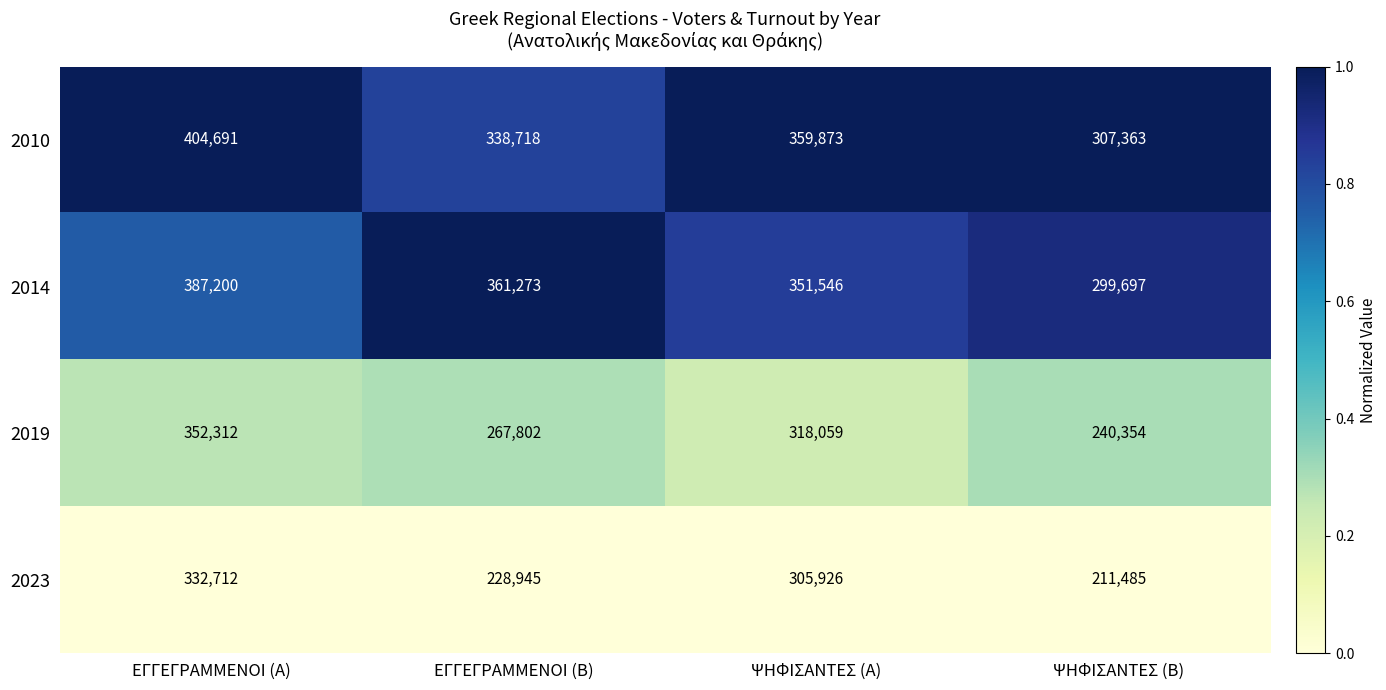

How many 2023 values are between 228945 and 332712?

3